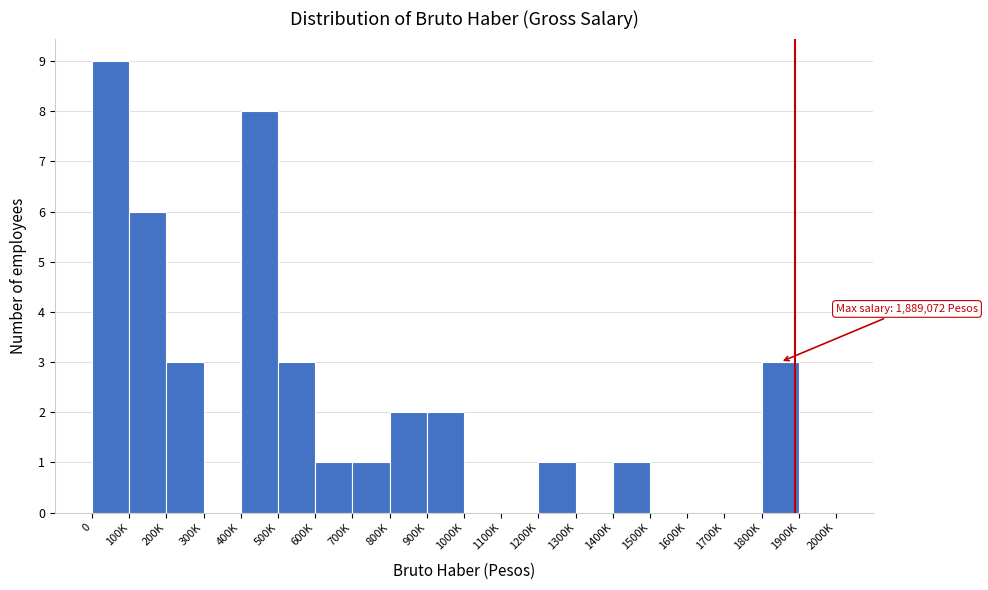

Reading left to right, transcribe all the data shown in this chart.

0=9	100K=6	200K=3	300K=0	400K=8	500K=3	600K=1	700K=1	800K=2	900K=2	1000K=0	1100K=0	1200K=1	1300K=0	1400K=1	1500K=0	1600K=0	1700K=0	1800K=3	1900K=0